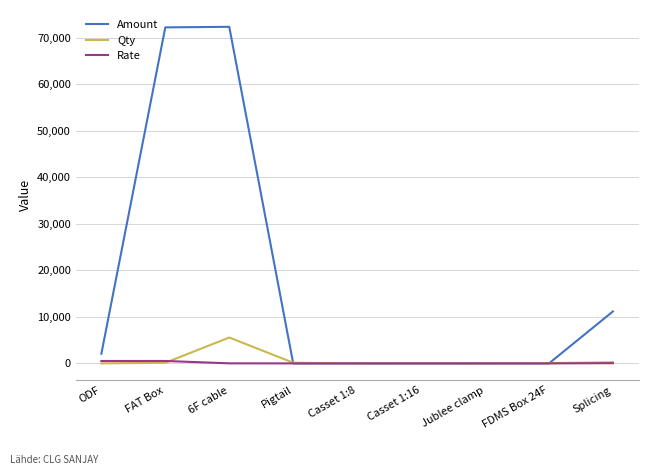

At which category is the sum across all series the highest?

6F cable